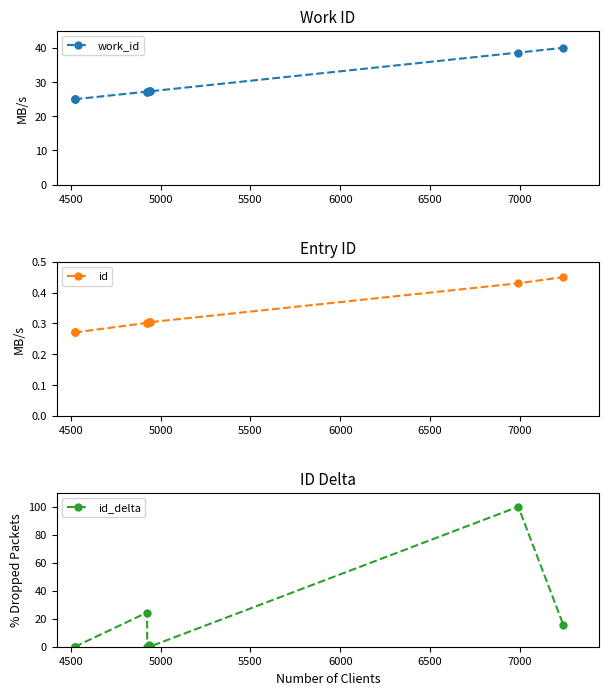

What is the greatest value displayed?

100.0